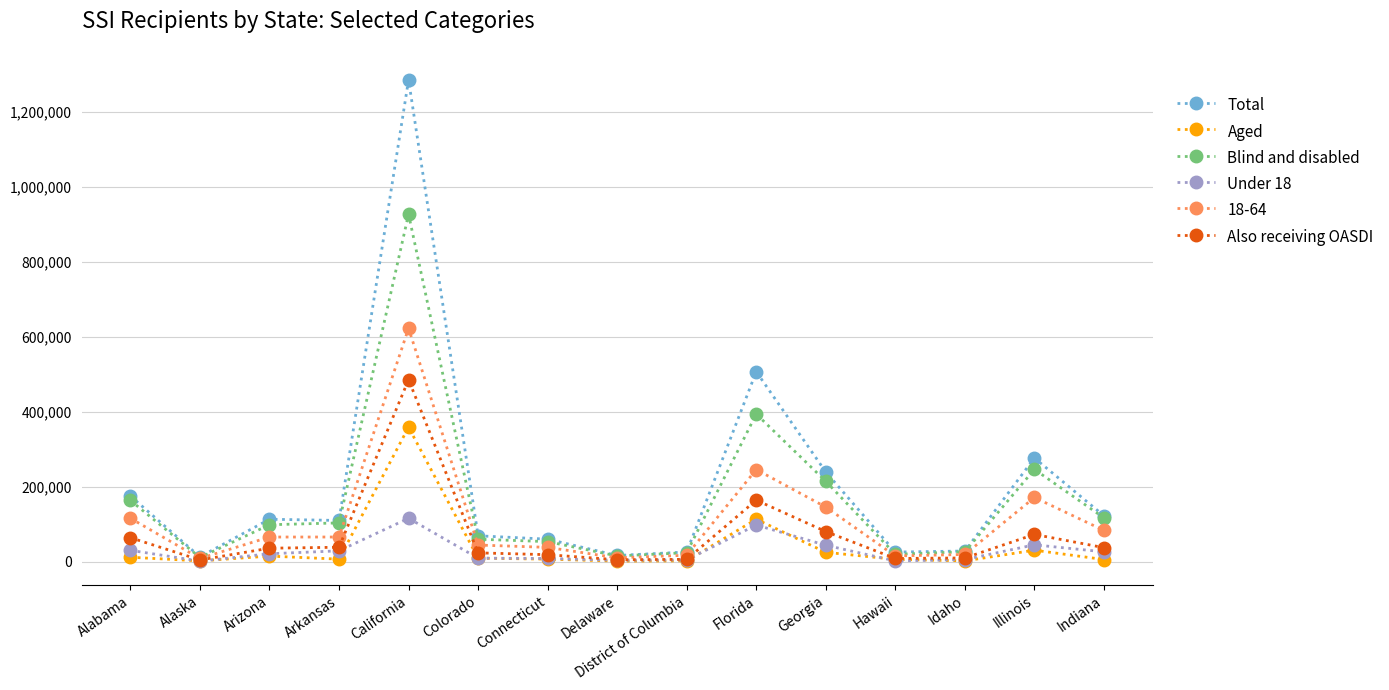

At which label does Aged reach its peak?

California